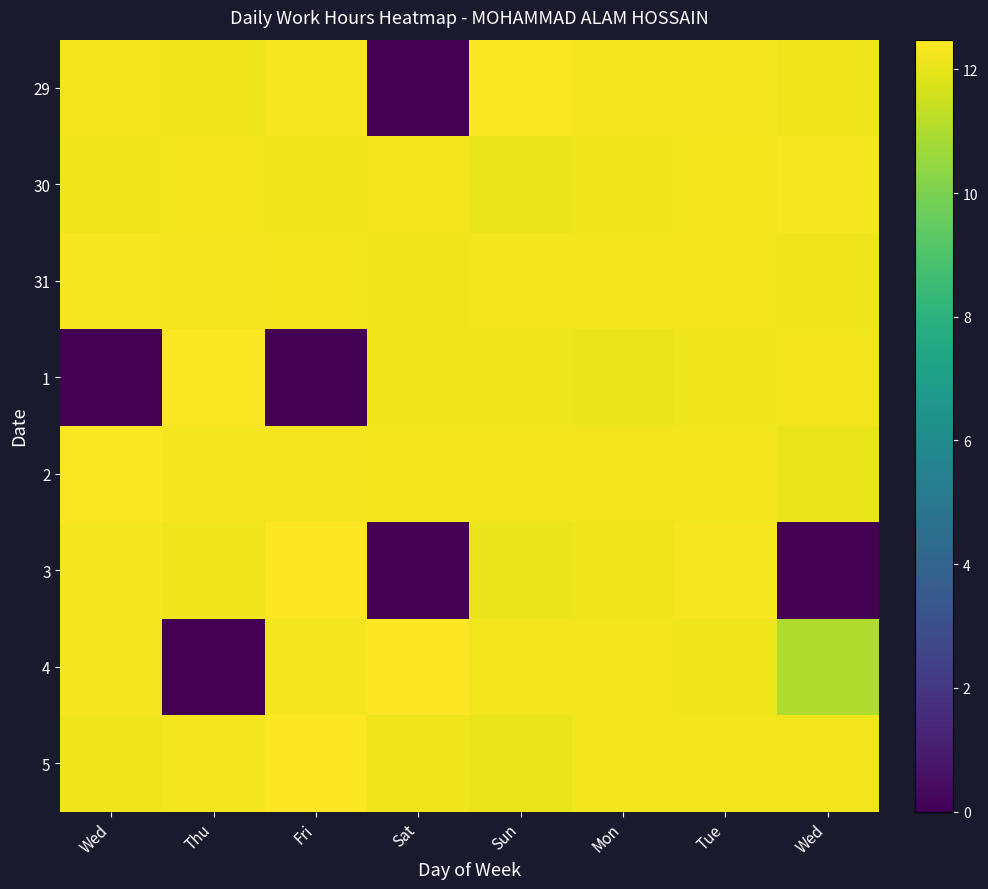

Between Fri and Mon, which series saw the biggest shift?

1